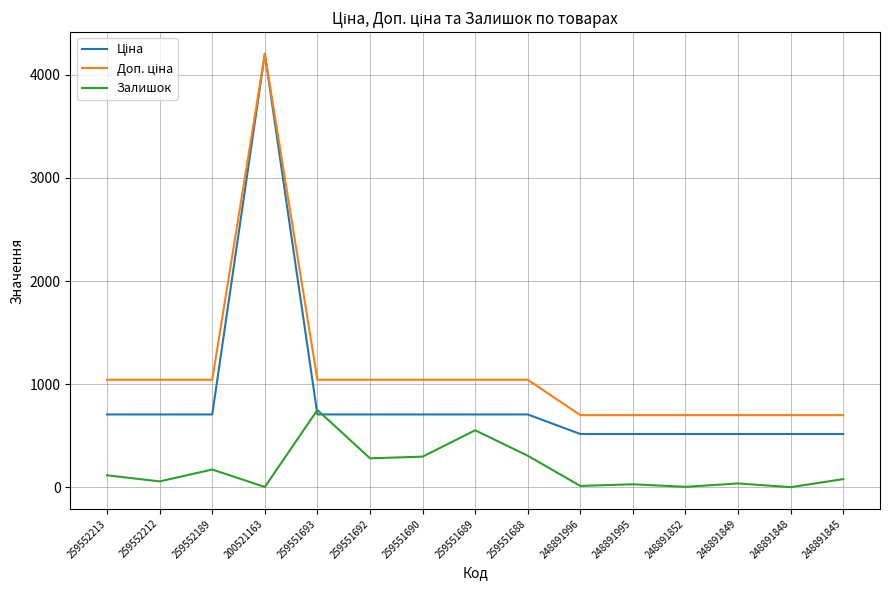

How many lines are shown in the chart?

3